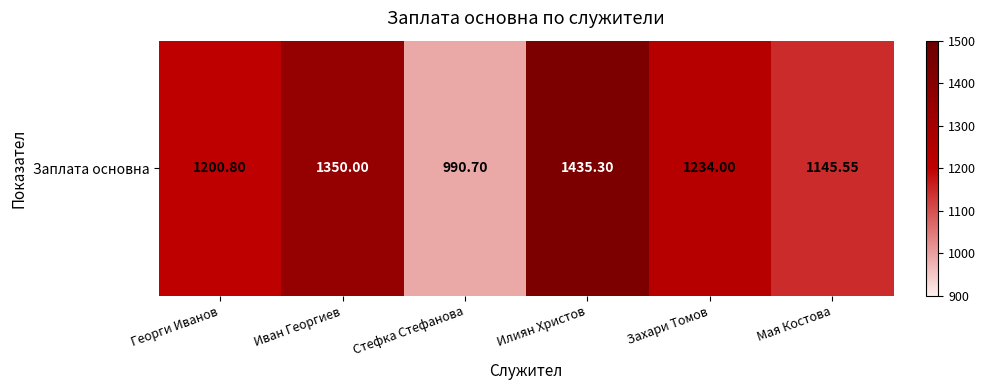

Reading left to right, transcribe all the data shown in this chart.

Георги Иванов=1200.8	Иван Георгиев=1350.0	Стефка Стефанова=990.7	Илиян Христов=1435.3	Захари Томов=1234.0	Мая Костова=1145.5